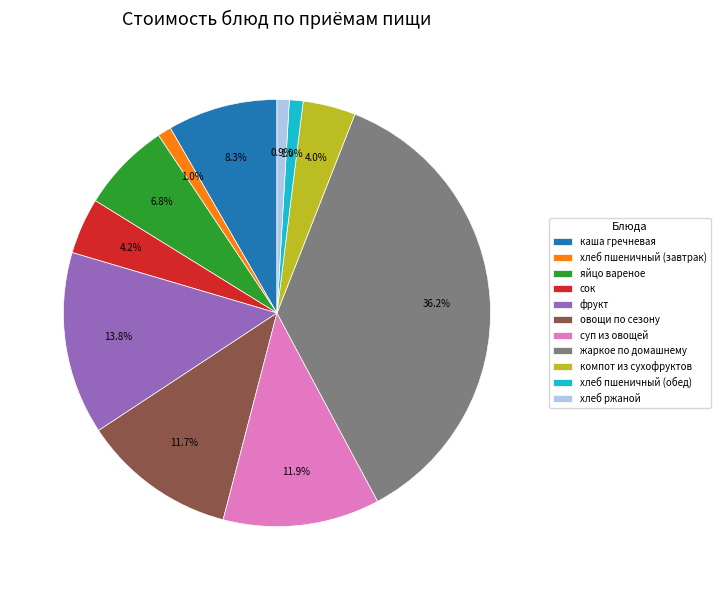

The овощи по сезону slice represents 12% of the pie. True or false?

True